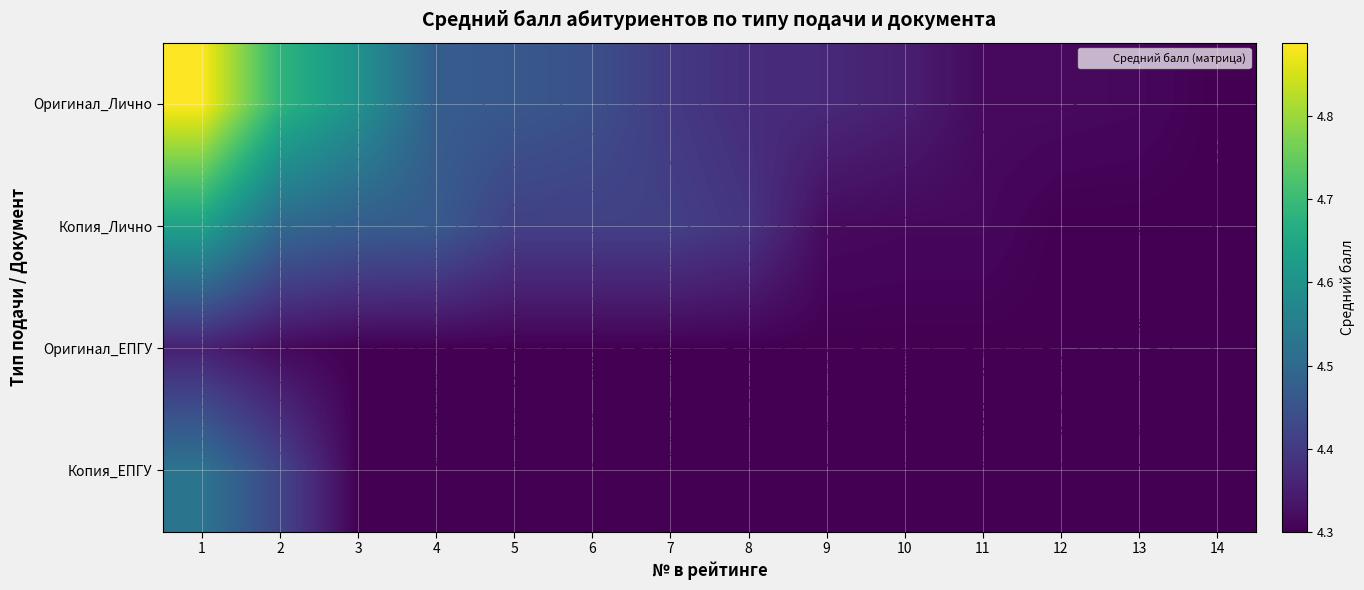

Which series has the largest total across all categories?

Оригинал_Лично